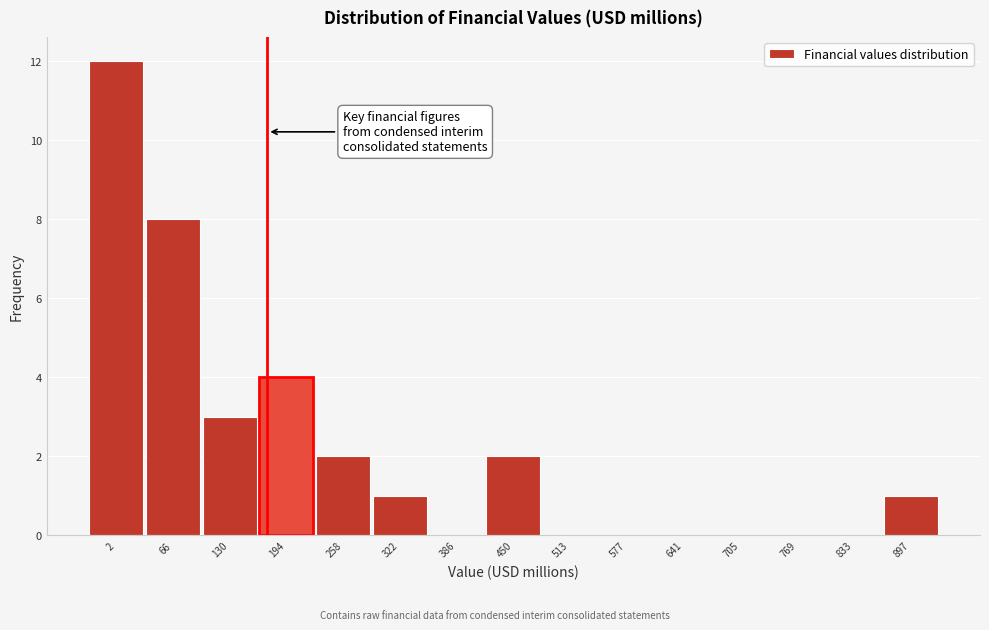

Reading left to right, list all the values displayed in this chart.

2=12	66=8	130=3	194=4	258=2	322=1	386=0	450=2	513=0	577=0	641=0	705=0	769=0	833=0	897=1